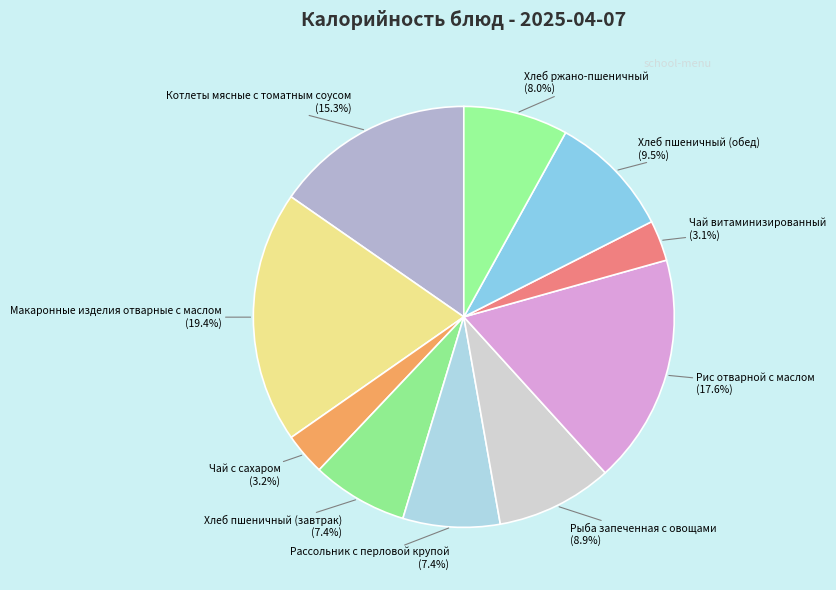

Which slice is the largest?

Макаронные изделия отварные с маслом